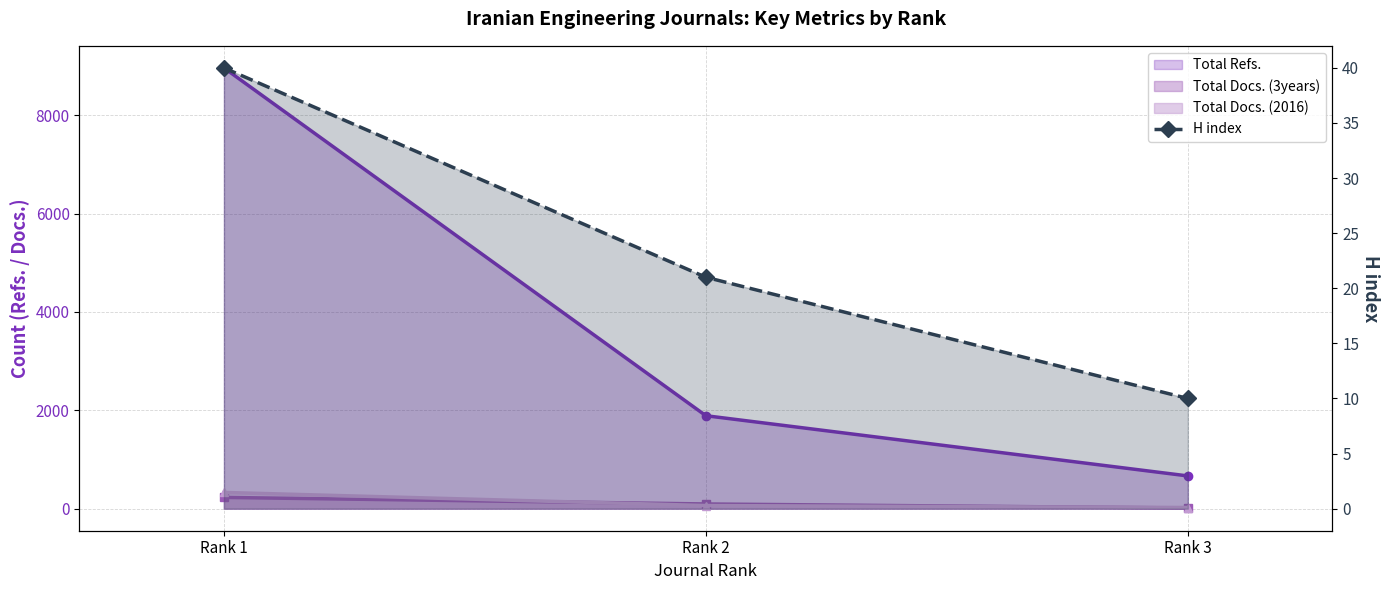

Where does the Total Docs. (3years) (line) series first go above 96?

Rank 1